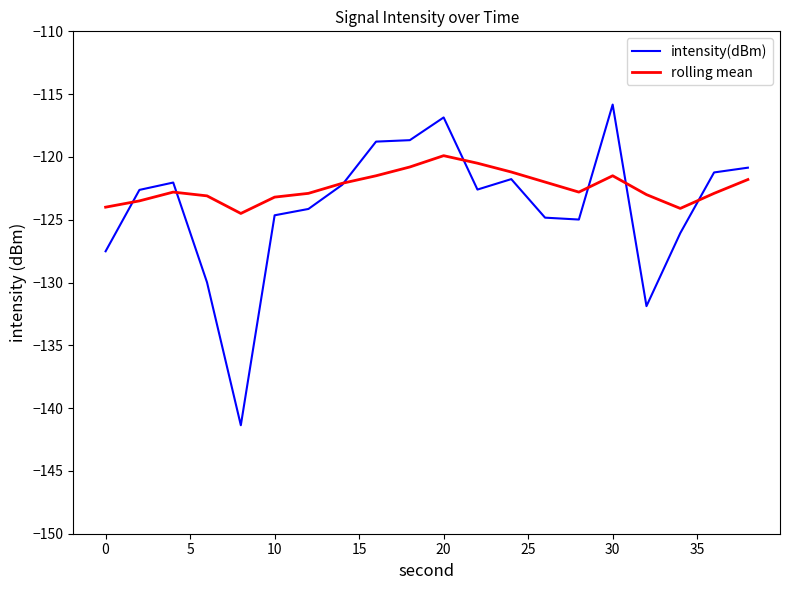

How many lines are shown in the chart?

2